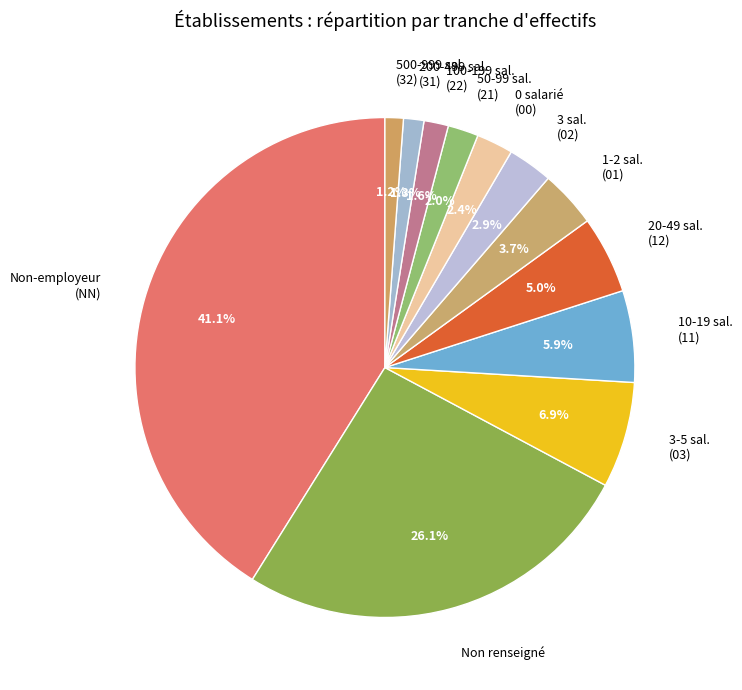

Count the number of slices in the pie.

12